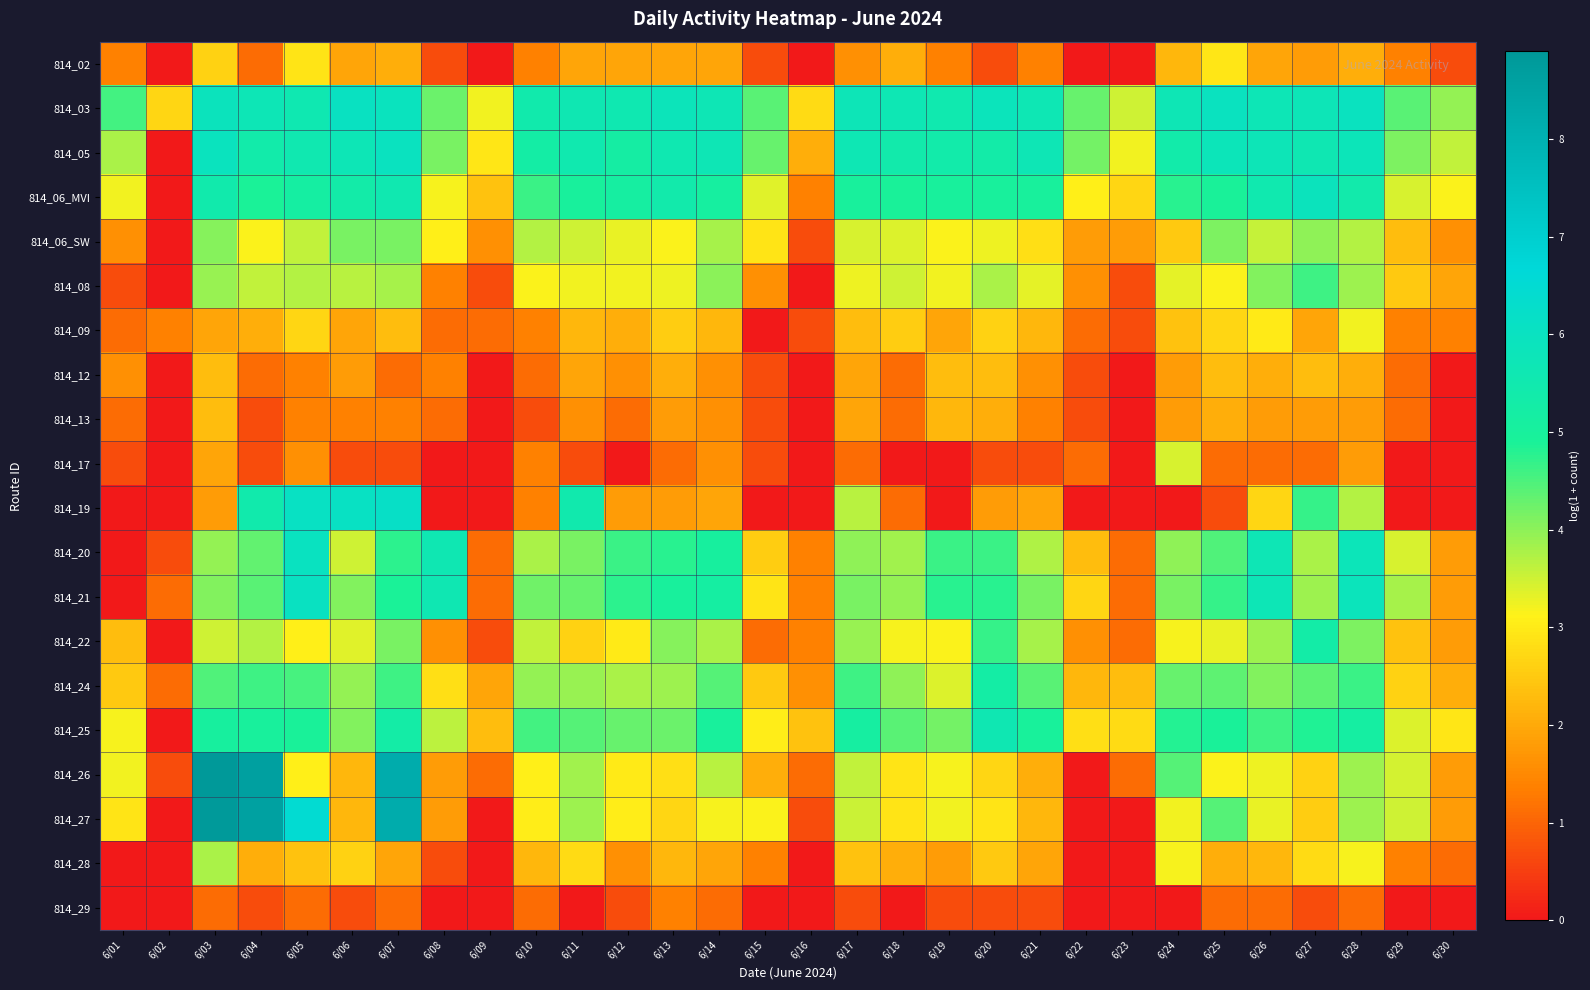

Reading left to right, what are all the values shown in this chart?

814_02: 6/01=1.4	6/02=0.0	6/03=2.6	6/04=1.1	6/05=2.9	6/06=1.9	6/07=2.1	6/08=0.7	6/09=0.0	6/10=1.4	6/11=1.9	6/12=1.9	6/13=1.9	6/14=1.9	6/15=0.7	6/16=0.0	6/17=1.6	6/18=2.1	6/19=1.4	6/20=0.7	6/21=1.4	6/22=0.0	6/23=0.0	6/24=2.2	6/25=2.9	6/26=1.9	6/27=1.8	6/28=2.1	6/29=1.4	6/30=0.7
814_03: 6/01=4.6	6/02=2.7	6/03=5.9	6/04=5.7	6/05=5.6	6/06=6.0	6/07=5.9	6/08=4.3	6/09=3.2	6/10=5.5	6/11=5.6	6/12=5.6	6/13=5.8	6/14=5.7	6/15=4.4	6/16=2.8	6/17=5.8	6/18=5.6	6/19=5.5	6/20=5.9	6/21=5.7	6/22=4.3	6/23=3.5	6/24=5.7	6/25=5.9	6/26=5.7	6/27=5.8	6/28=6.0	6/29=4.4	6/30=3.9
814_05: 6/01=3.8	6/02=0.0	6/03=5.9	6/04=5.4	6/05=5.5	6/06=5.7	6/07=6.0	6/08=4.2	6/09=2.9	6/10=5.2	6/11=5.5	6/12=5.2	6/13=5.6	6/14=5.7	6/15=4.3	6/16=2.1	6/17=5.7	6/18=5.4	6/19=5.4	6/20=5.3	6/21=5.7	6/22=4.2	6/23=3.2	6/24=5.4	6/25=5.8	6/26=5.8	6/27=5.6	6/28=5.8	6/29=4.1	6/30=3.6
814_06_MVI: 6/01=3.2	6/02=0.0	6/03=5.4	6/04=4.9	6/05=5.2	6/06=5.3	6/07=5.5	6/08=3.2	6/09=2.4	6/10=4.6	6/11=5.0	6/12=5.1	6/13=5.4	6/14=5.1	6/15=3.4	6/16=1.4	6/17=5.0	6/18=4.9	6/19=5.0	6/20=5.0	6/21=5.0	6/22=3.1	6/23=2.7	6/24=4.8	6/25=4.9	6/26=5.5	6/27=5.9	6/28=5.4	6/29=3.4	6/30=3.1
814_06_SW: 6/01=1.6	6/02=0.0	6/03=4.0	6/04=3.1	6/05=3.6	6/06=4.2	6/07=4.2	6/08=3.1	6/09=1.6	6/10=3.7	6/11=3.5	6/12=3.3	6/13=3.1	6/14=3.8	6/15=2.9	6/16=0.7	6/17=3.4	6/18=3.4	6/19=3.1	6/20=3.3	6/21=2.8	6/22=1.8	6/23=1.8	6/24=2.5	6/25=4.1	6/26=3.6	6/27=4.0	6/28=3.7	6/29=2.3	6/30=1.6
814_08: 6/01=0.7	6/02=0.0	6/03=3.9	6/04=3.6	6/05=3.7	6/06=3.7	6/07=3.8	6/08=1.4	6/09=0.7	6/10=3.1	6/11=3.2	6/12=3.2	6/13=3.3	6/14=4.0	6/15=1.6	6/16=0.0	6/17=3.3	6/18=3.5	6/19=3.2	6/20=3.8	6/21=3.3	6/22=1.6	6/23=0.7	6/24=3.3	6/25=3.1	6/26=4.1	6/27=4.6	6/28=3.9	6/29=2.5	6/30=1.9
814_09: 6/01=1.1	6/02=1.4	6/03=1.9	6/04=2.1	6/05=2.7	6/06=1.9	6/07=2.3	6/08=1.1	6/09=1.1	6/10=1.4	6/11=2.2	6/12=2.1	6/13=2.6	6/14=2.2	6/15=0.0	6/16=0.7	6/17=2.3	6/18=2.6	6/19=1.9	6/20=2.6	6/21=2.2	6/22=1.1	6/23=0.7	6/24=2.4	6/25=2.7	6/26=3.0	6/27=1.9	6/28=3.2	6/29=1.4	6/30=1.4
814_12: 6/01=1.6	6/02=0.0	6/03=2.3	6/04=1.1	6/05=1.4	6/06=1.8	6/07=1.1	6/08=1.4	6/09=0.0	6/10=1.1	6/11=1.9	6/12=1.6	6/13=2.1	6/14=1.6	6/15=0.7	6/16=0.0	6/17=1.9	6/18=1.1	6/19=2.3	6/20=2.3	6/21=1.6	6/22=0.7	6/23=0.0	6/24=1.8	6/25=2.3	6/26=2.1	6/27=2.3	6/28=2.1	6/29=1.1	6/30=0.0
814_13: 6/01=1.1	6/02=0.0	6/03=2.3	6/04=0.7	6/05=1.4	6/06=1.4	6/07=1.4	6/08=1.1	6/09=0.0	6/10=0.7	6/11=1.6	6/12=1.1	6/13=1.8	6/14=1.6	6/15=0.7	6/16=0.0	6/17=1.9	6/18=1.1	6/19=2.2	6/20=2.1	6/21=1.4	6/22=0.7	6/23=0.0	6/24=1.8	6/25=2.1	6/26=1.8	6/27=1.8	6/28=1.8	6/29=1.1	6/30=0.0
814_17: 6/01=0.7	6/02=0.0	6/03=1.9	6/04=0.7	6/05=1.6	6/06=0.7	6/07=0.7	6/08=0.0	6/09=0.0	6/10=1.4	6/11=0.7	6/12=0.0	6/13=1.1	6/14=1.6	6/15=0.7	6/16=0.0	6/17=1.1	6/18=0.0	6/19=0.0	6/20=0.7	6/21=0.7	6/22=1.1	6/23=0.0	6/24=3.4	6/25=1.1	6/26=1.1	6/27=1.1	6/28=1.8	6/29=0.0	6/30=0.0
814_19: 6/01=0.0	6/02=0.0	6/03=1.8	6/04=5.4	6/05=6.1	6/06=6.1	6/07=6.2	6/08=0.0	6/09=0.0	6/10=1.4	6/11=5.5	6/12=1.8	6/13=1.8	6/14=1.9	6/15=0.0	6/16=0.0	6/17=3.7	6/18=1.1	6/19=0.0	6/20=1.8	6/21=1.9	6/22=0.0	6/23=0.0	6/24=0.0	6/25=0.7	6/26=2.7	6/27=4.7	6/28=3.7	6/29=0.0	6/30=0.0
814_20: 6/01=0.0	6/02=0.7	6/03=3.9	6/04=4.3	6/05=6.0	6/06=3.5	6/07=4.7	6/08=5.6	6/09=1.1	6/10=3.8	6/11=4.1	6/12=4.7	6/13=4.8	6/14=5.0	6/15=2.6	6/16=1.4	6/17=4.0	6/18=3.9	6/19=4.6	6/20=4.6	6/21=3.7	6/22=2.3	6/23=1.1	6/24=4.0	6/25=4.5	6/26=5.7	6/27=3.8	6/28=5.8	6/29=3.4	6/30=1.8
814_21: 6/01=0.0	6/02=1.1	6/03=4.1	6/04=4.4	6/05=6.0	6/06=4.1	6/07=4.9	6/08=5.6	6/09=1.1	6/10=4.2	6/11=4.3	6/12=4.8	6/13=5.0	6/14=5.2	6/15=2.9	6/16=1.4	6/17=4.1	6/18=4.0	6/19=4.8	6/20=4.8	6/21=4.1	6/22=2.7	6/23=1.1	6/24=4.1	6/25=4.7	6/26=5.7	6/27=3.9	6/28=5.9	6/29=3.8	6/30=1.8
814_22: 6/01=2.3	6/02=0.0	6/03=3.5	6/04=3.7	6/05=3.1	6/06=3.4	6/07=4.1	6/08=1.6	6/09=0.7	6/10=3.6	6/11=2.6	6/12=3.0	6/13=4.1	6/14=3.8	6/15=1.1	6/16=1.4	6/17=3.9	6/18=3.2	6/19=3.1	6/20=4.7	6/21=3.8	6/22=1.6	6/23=1.1	6/24=3.2	6/25=3.3	6/26=3.9	6/27=5.3	6/28=4.1	6/29=2.4	6/30=1.8
814_24: 6/01=2.5	6/02=1.1	6/03=4.5	6/04=4.6	6/05=4.5	6/06=3.9	6/07=4.6	6/08=2.8	6/09=1.9	6/10=4.0	6/11=3.9	6/12=3.8	6/13=3.9	6/14=4.4	6/15=2.5	6/16=1.6	6/17=4.6	6/18=4.0	6/19=3.4	6/20=5.2	6/21=4.4	6/22=2.2	6/23=2.3	6/24=4.3	6/25=4.4	6/26=4.1	6/27=4.4	6/28=4.6	6/29=2.6	6/30=2.1
814_25: 6/01=3.2	6/02=0.0	6/03=5.1	6/04=5.0	6/05=4.9	6/06=4.1	6/07=5.3	6/08=3.6	6/09=2.3	6/10=4.6	6/11=4.4	6/12=4.3	6/13=4.3	6/14=5.0	6/15=3.0	6/16=2.4	6/17=5.1	6/18=4.4	6/19=4.2	6/20=5.6	6/21=5.0	6/22=2.8	6/23=2.8	6/24=4.8	6/25=4.9	6/26=4.6	6/27=4.9	6/28=5.2	6/29=3.4	6/30=2.9
814_26: 6/01=3.2	6/02=0.7	6/03=8.9	6/04=8.7	6/05=3.1	6/06=2.2	6/07=8.2	6/08=1.8	6/09=1.1	6/10=3.1	6/11=3.8	6/12=3.0	6/13=2.8	6/14=3.7	6/15=2.1	6/16=1.1	6/17=3.6	6/18=2.9	6/19=3.2	6/20=2.7	6/21=2.1	6/22=0.0	6/23=1.1	6/24=4.4	6/25=3.1	6/26=3.3	6/27=2.6	6/28=3.9	6/29=3.5	6/30=1.8
814_27: 6/01=2.9	6/02=0.0	6/03=8.9	6/04=8.6	6/05=6.5	6/06=2.2	6/07=8.2	6/08=1.8	6/09=0.0	6/10=3.0	6/11=3.9	6/12=3.0	6/13=2.7	6/14=3.2	6/15=3.1	6/16=0.7	6/17=3.5	6/18=2.9	6/19=3.2	6/20=2.9	6/21=2.2	6/22=0.0	6/23=0.0	6/24=3.2	6/25=4.4	6/26=3.3	6/27=2.6	6/28=3.9	6/29=3.5	6/30=1.8
814_28: 6/01=0.0	6/02=0.0	6/03=3.8	6/04=2.1	6/05=2.4	6/06=2.6	6/07=1.9	6/08=0.7	6/09=0.0	6/10=2.2	6/11=2.8	6/12=1.6	6/13=2.2	6/14=1.9	6/15=1.4	6/16=0.0	6/17=2.4	6/18=2.1	6/19=1.8	6/20=2.5	6/21=1.9	6/22=0.0	6/23=0.0	6/24=3.2	6/25=2.1	6/26=2.2	6/27=2.8	6/28=3.2	6/29=1.4	6/30=1.1
814_29: 6/01=0.0	6/02=0.0	6/03=1.1	6/04=0.7	6/05=1.1	6/06=0.7	6/07=1.1	6/08=0.0	6/09=0.0	6/10=1.1	6/11=0.0	6/12=0.7	6/13=1.4	6/14=1.1	6/15=0.0	6/16=0.0	6/17=0.7	6/18=0.0	6/19=0.7	6/20=0.7	6/21=0.7	6/22=0.0	6/23=0.0	6/24=0.0	6/25=1.1	6/26=1.1	6/27=0.7	6/28=1.1	6/29=0.0	6/30=0.0